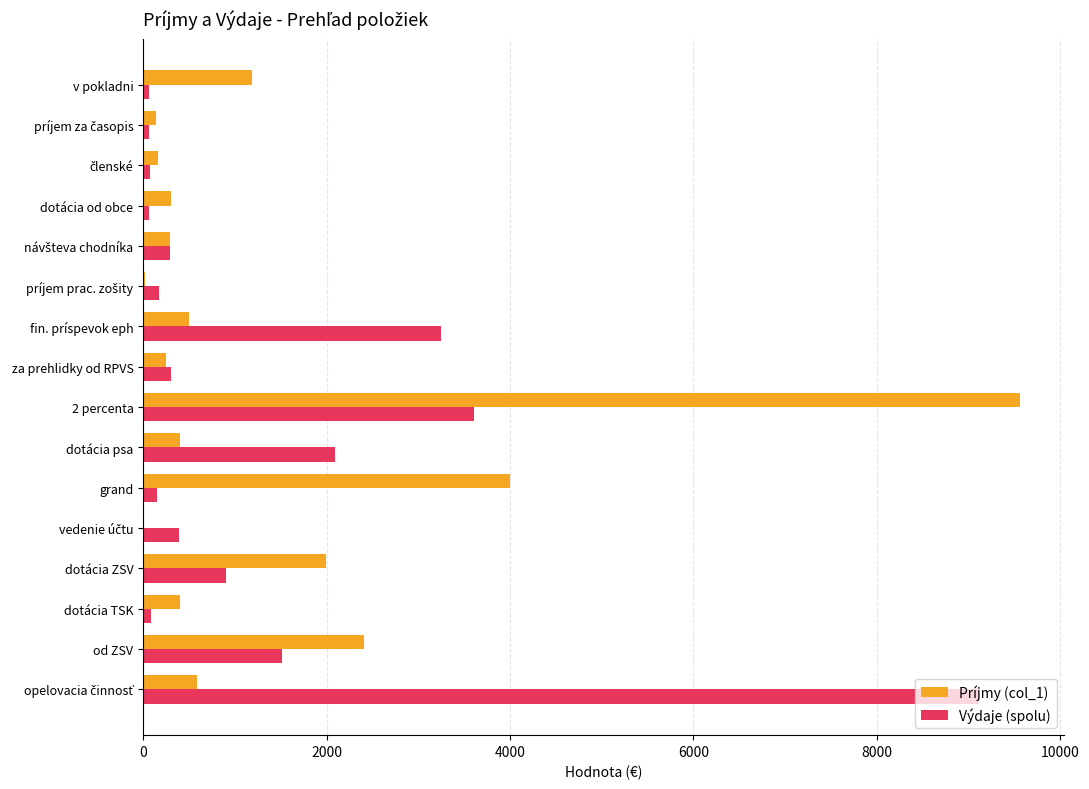

How many categories are shown in the chart?

16